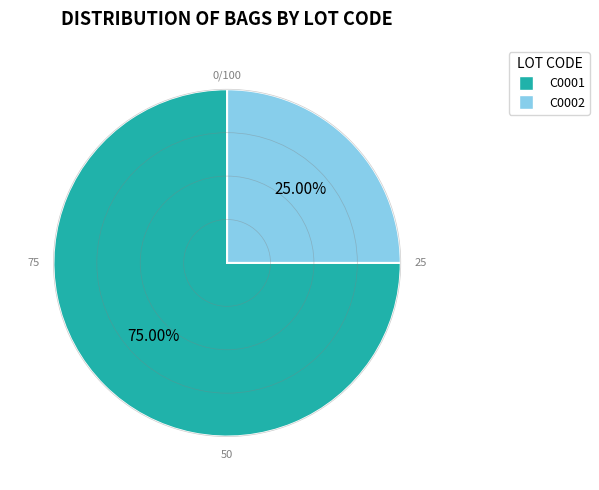

Does C0001 represent more than half of the total?

Yes